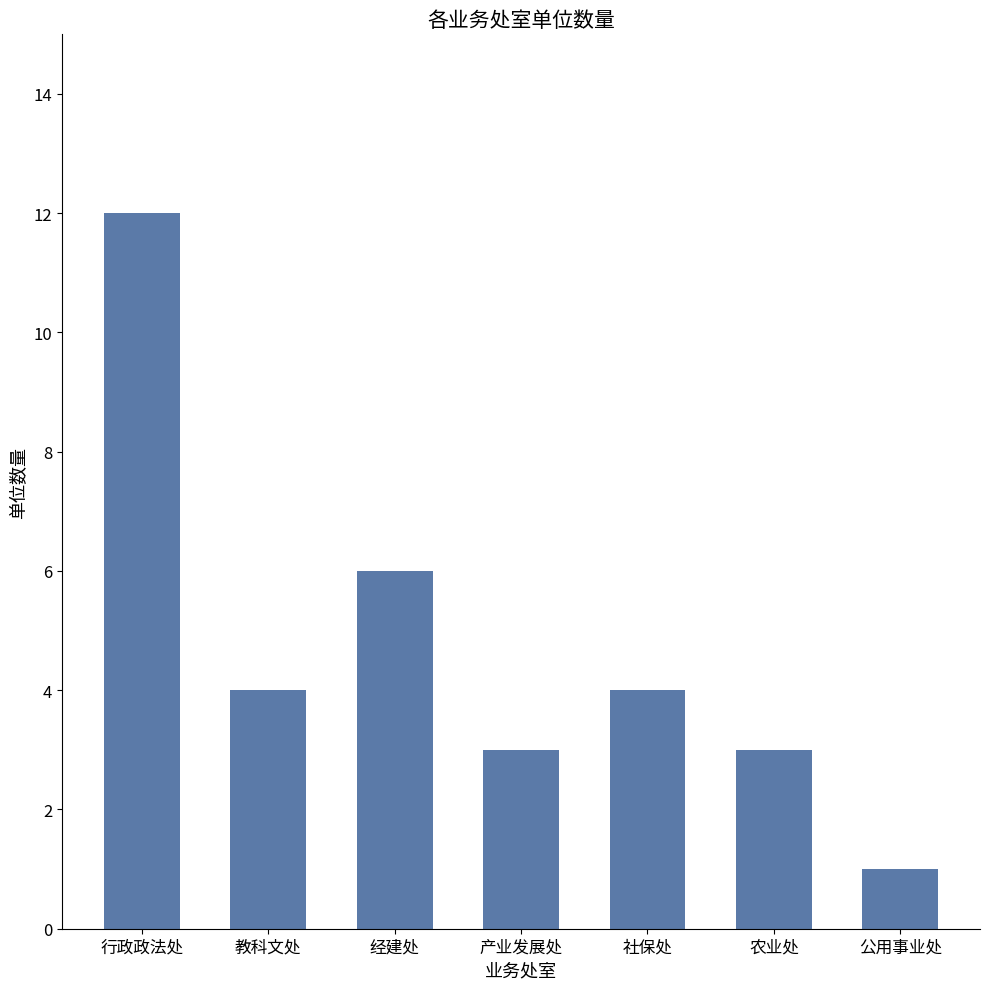

What is the difference between the second highest and second lowest values?

3